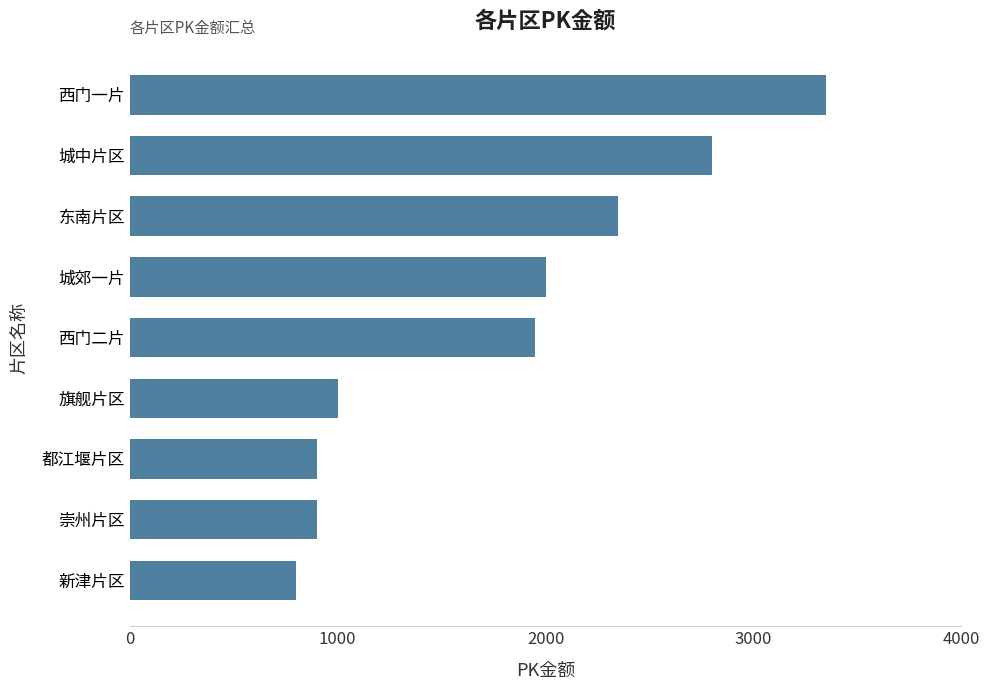

How many bars are there in total?

9